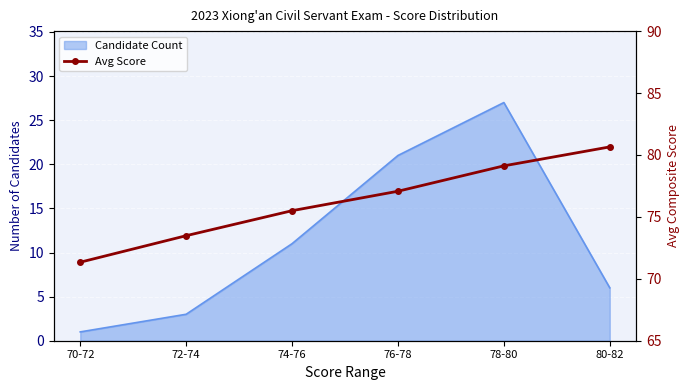

True or false: the data shows 73.5 at 72-74.

True